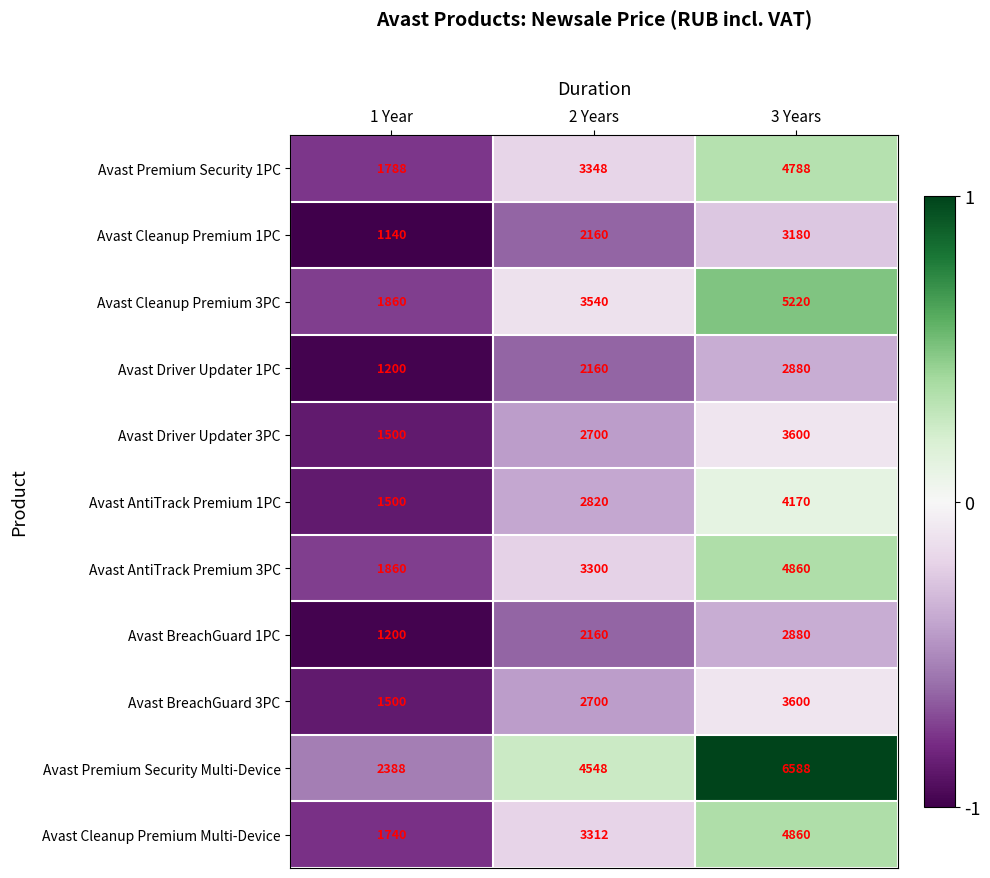

How many distinct data groups are displayed?

11